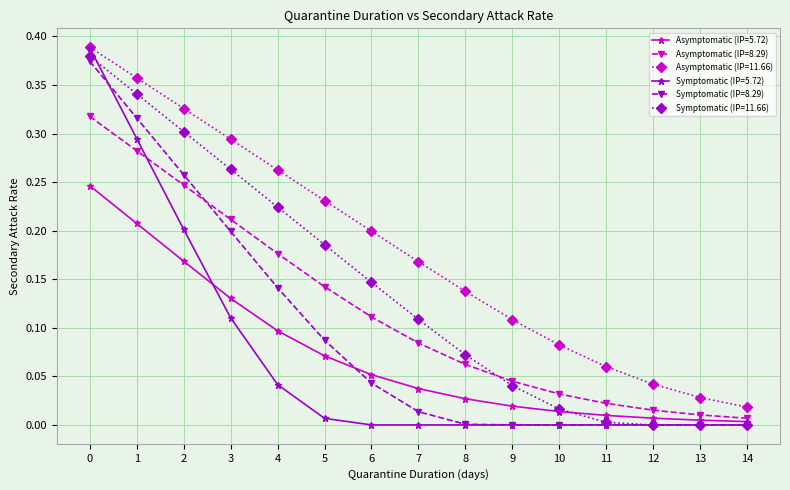

Which series has the largest range (max minus min)?

Symptomatic (IP=5.72)